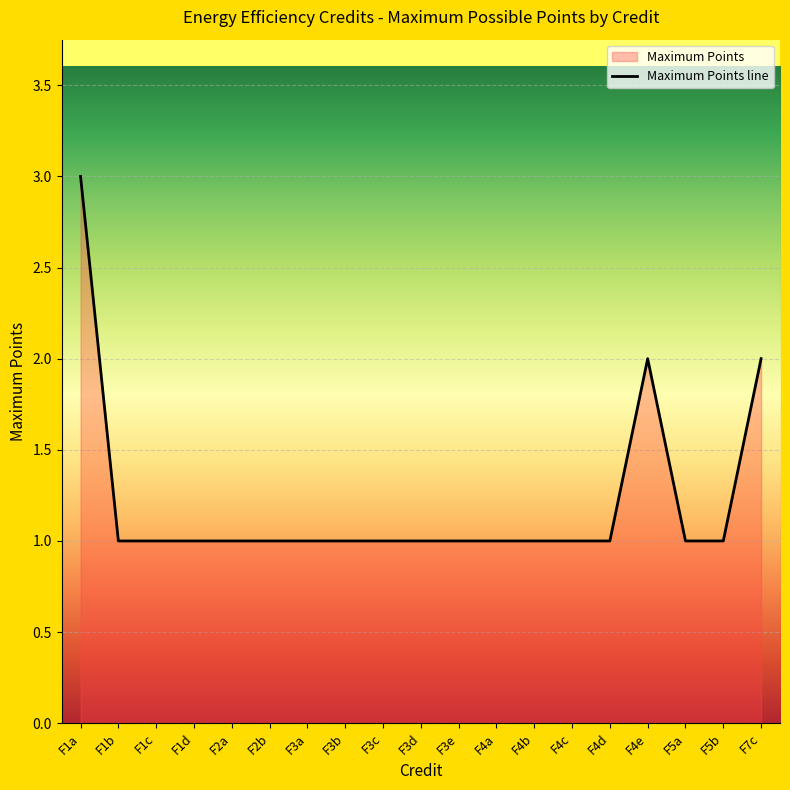

What is the minimum value shown in the chart?

1